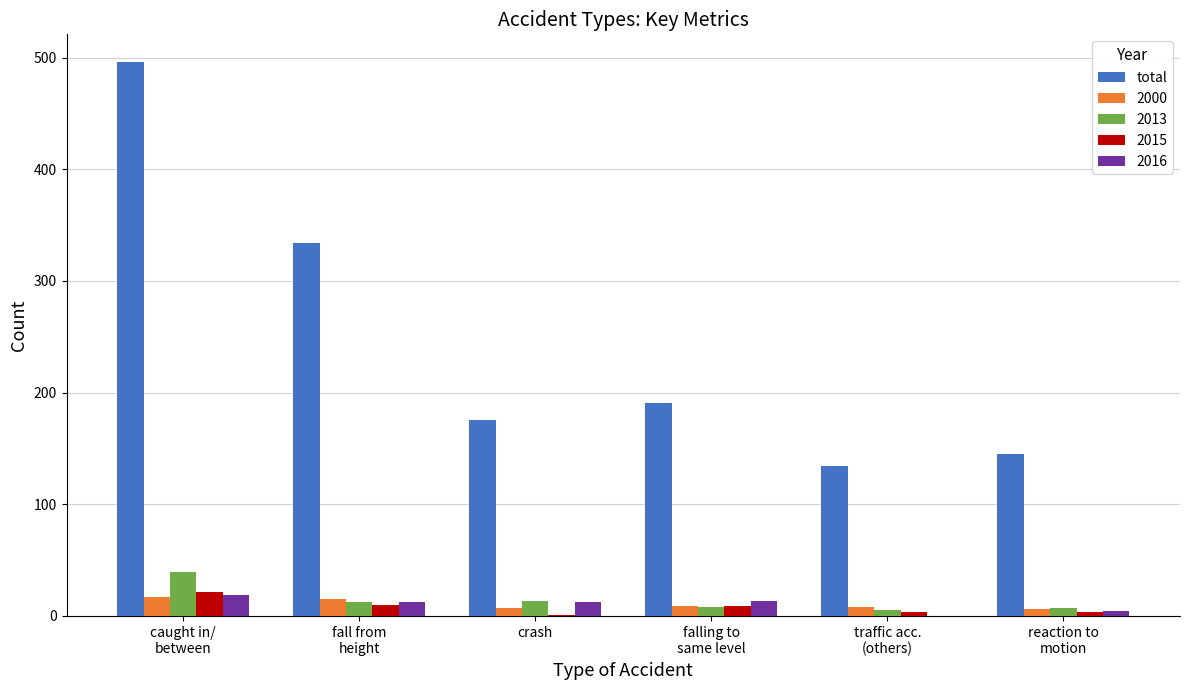

What is the greatest value displayed?

496